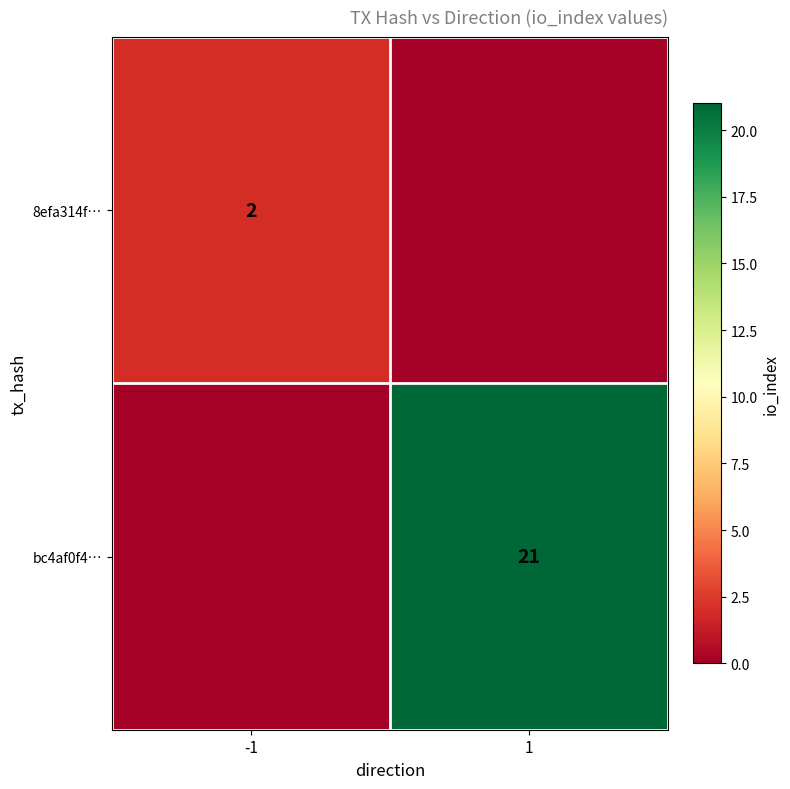

The bc4af0f4… series shows 21 at 1. True or false?

True